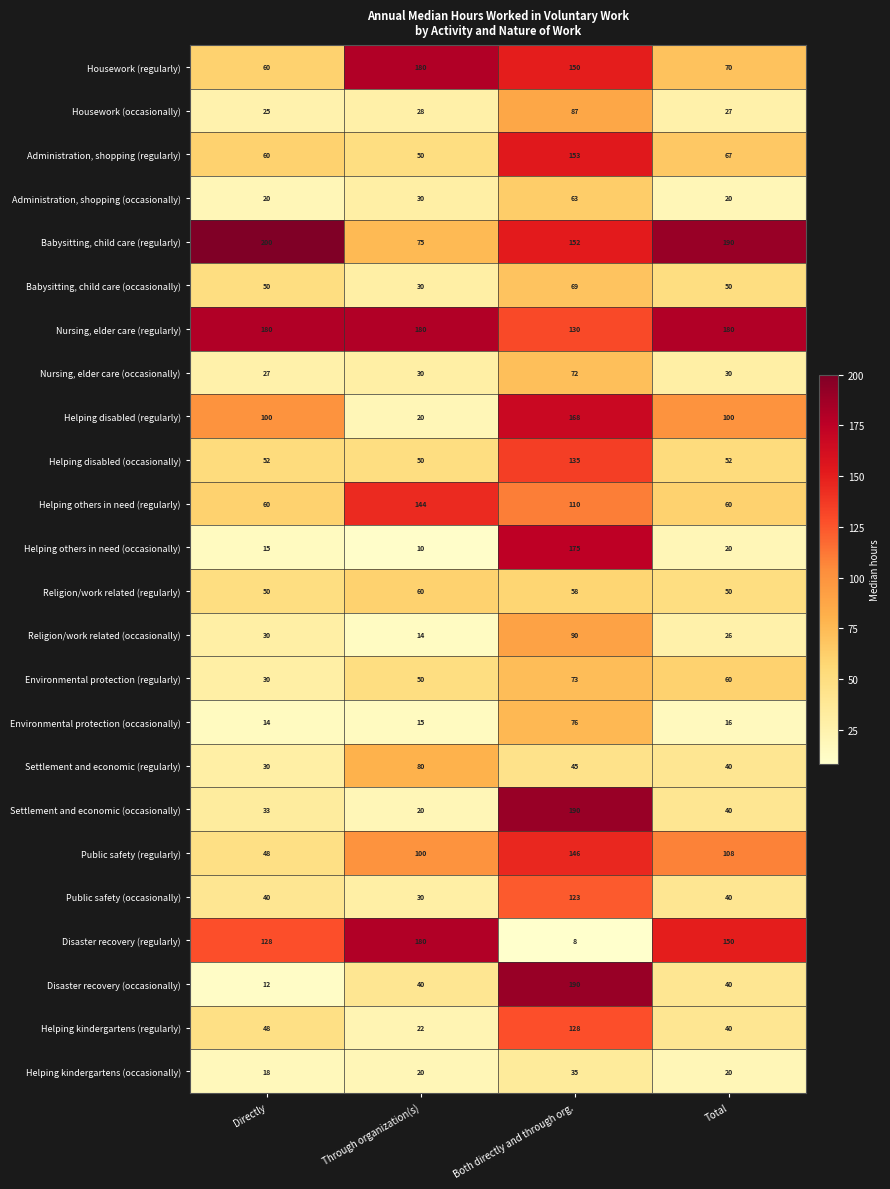

What is the sum of the Disaster recovery (regularly) values at Total and Through organization(s)?

330